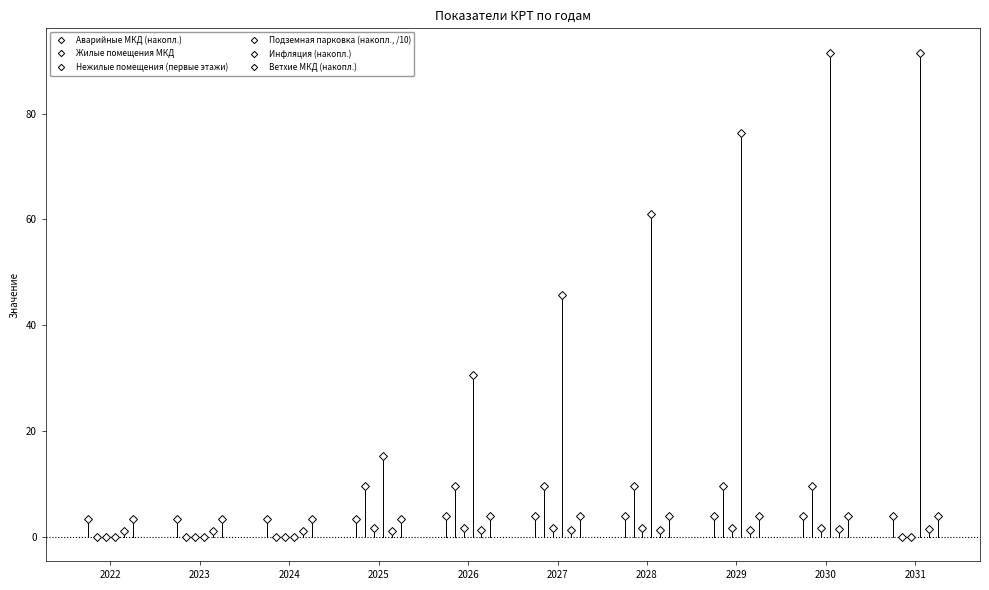

Is it true that Инфляция (накопл.) equals 0.4 at 2022?

False